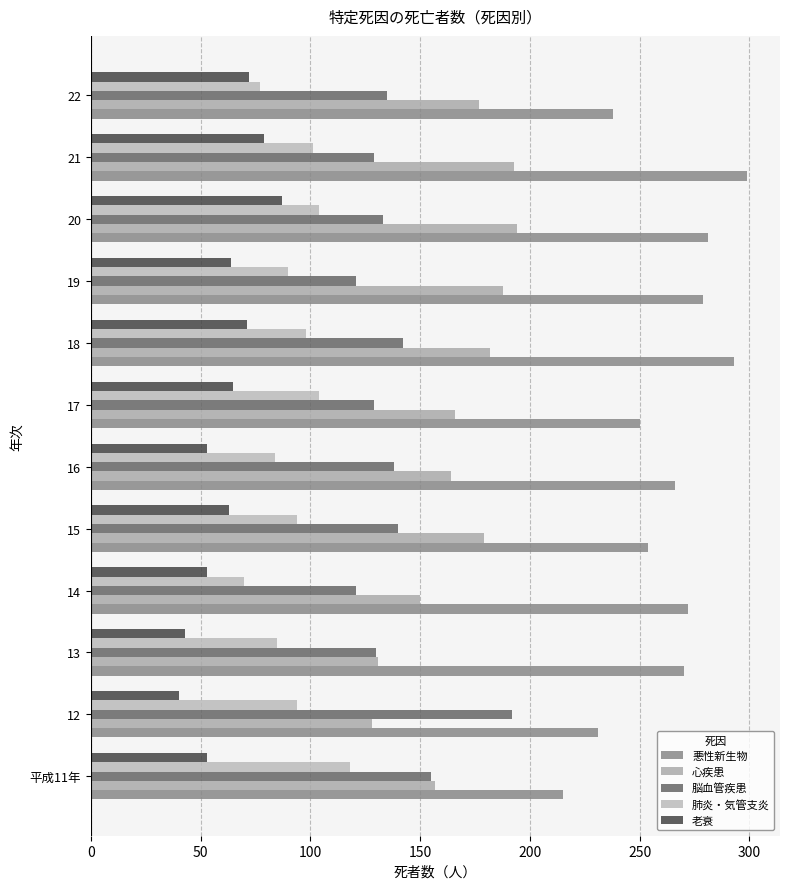

How many categories are shown in the chart?

12